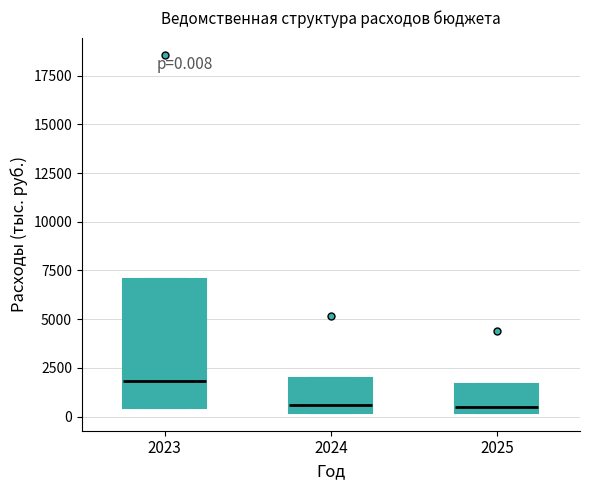

Which box's median line is the highest?

2023